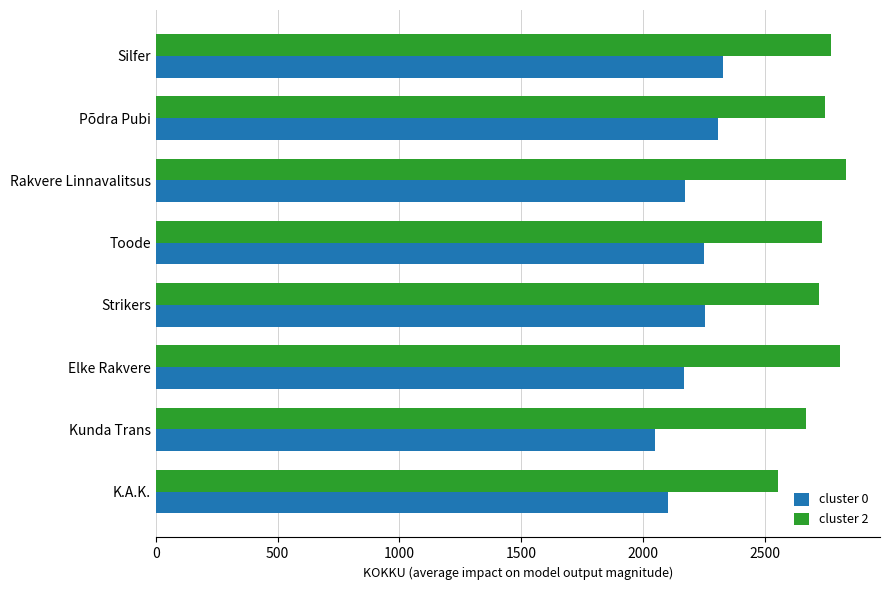

Read the cluster 2 value at Rakvere Linnavalitsus, to the nearest 10.

2830